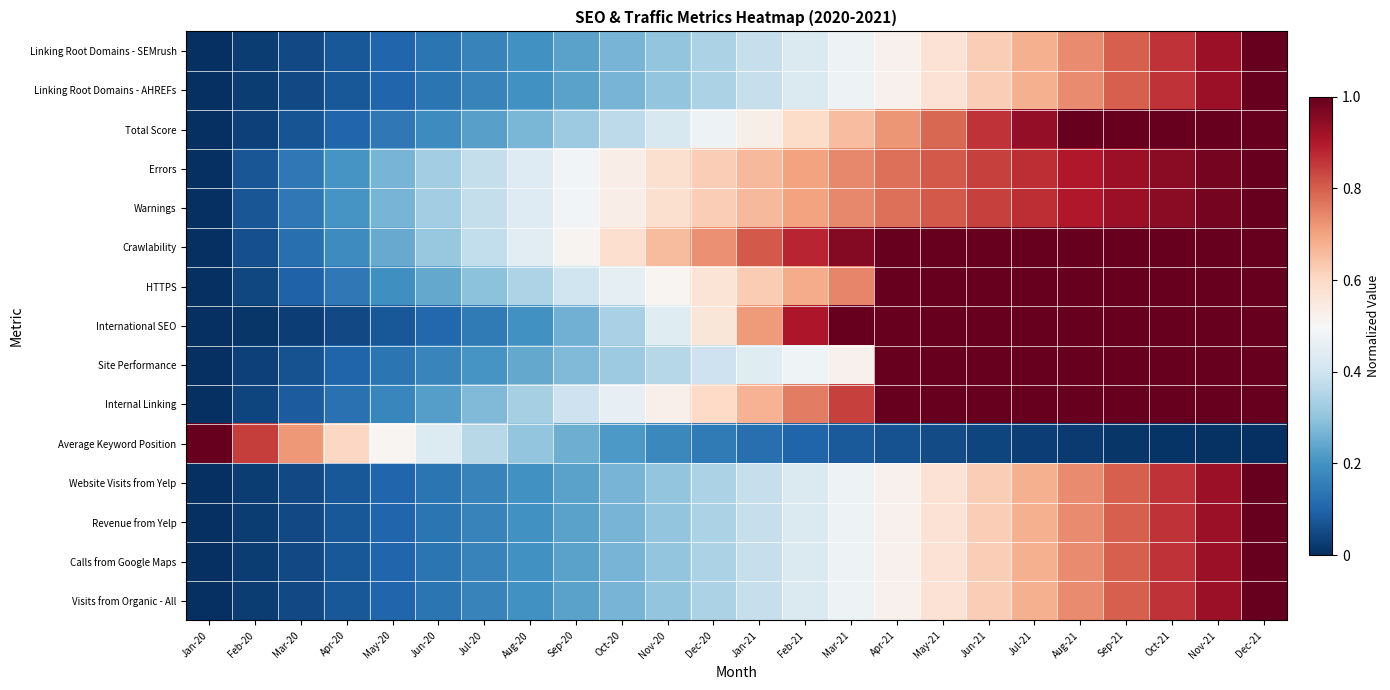

Reading right to left, what are all the values shown in this chart?

Linking Root Domains - SEMrush: Dec-21=1.0	Nov-21=0.9	Oct-21=0.9	Sep-21=0.8	Aug-21=0.7	Jul-21=0.7	Jun-21=0.6	May-21=0.6	Apr-21=0.5	Mar-21=0.5	Feb-21=0.4	Jan-21=0.4	Dec-20=0.3	Nov-20=0.3	Oct-20=0.3	Sep-20=0.2	Aug-20=0.2	Jul-20=0.2	Jun-20=0.1	May-20=0.1	Apr-20=0.1	Mar-20=0.0	Feb-20=0.0	Jan-20=0.0
Linking Root Domains - AHREFs: Dec-21=1.0	Nov-21=0.9	Oct-21=0.9	Sep-21=0.8	Aug-21=0.7	Jul-21=0.7	Jun-21=0.6	May-21=0.6	Apr-21=0.5	Mar-21=0.5	Feb-21=0.4	Jan-21=0.4	Dec-20=0.3	Nov-20=0.3	Oct-20=0.3	Sep-20=0.2	Aug-20=0.2	Jul-20=0.2	Jun-20=0.1	May-20=0.1	Apr-20=0.1	Mar-20=0.0	Feb-20=0.0	Jan-20=0.0
Total Score: Dec-21=1.0	Nov-21=1.0	Oct-21=1.0	Sep-21=1.0	Aug-21=1.0	Jul-21=0.9	Jun-21=0.9	May-21=0.8	Apr-21=0.7	Mar-21=0.7	Feb-21=0.6	Jan-21=0.5	Dec-20=0.5	Nov-20=0.4	Oct-20=0.4	Sep-20=0.3	Aug-20=0.3	Jul-20=0.2	Jun-20=0.2	May-20=0.1	Apr-20=0.1	Mar-20=0.1	Feb-20=0.0	Jan-20=0.0
Errors: Dec-21=1.0	Nov-21=1.0	Oct-21=1.0	Sep-21=0.9	Aug-21=0.9	Jul-21=0.9	Jun-21=0.8	May-21=0.8	Apr-21=0.8	Mar-21=0.7	Feb-21=0.7	Jan-21=0.7	Dec-20=0.6	Nov-20=0.6	Oct-20=0.5	Sep-20=0.5	Aug-20=0.4	Jul-20=0.4	Jun-20=0.3	May-20=0.3	Apr-20=0.2	Mar-20=0.1	Feb-20=0.1	Jan-20=0.0
Warnings: Dec-21=1.0	Nov-21=1.0	Oct-21=1.0	Sep-21=0.9	Aug-21=0.9	Jul-21=0.9	Jun-21=0.8	May-21=0.8	Apr-21=0.8	Mar-21=0.7	Feb-21=0.7	Jan-21=0.7	Dec-20=0.6	Nov-20=0.6	Oct-20=0.5	Sep-20=0.5	Aug-20=0.4	Jul-20=0.4	Jun-20=0.3	May-20=0.3	Apr-20=0.2	Mar-20=0.1	Feb-20=0.1	Jan-20=0.0
Crawlability: Dec-21=1.0	Nov-21=1.0	Oct-21=1.0	Sep-21=1.0	Aug-21=1.0	Jul-21=1.0	Jun-21=1.0	May-21=1.0	Apr-21=1.0	Mar-21=1.0	Feb-21=0.9	Jan-21=0.8	Dec-20=0.7	Nov-20=0.7	Oct-20=0.6	Sep-20=0.5	Aug-20=0.4	Jul-20=0.4	Jun-20=0.3	May-20=0.2	Apr-20=0.2	Mar-20=0.1	Feb-20=0.1	Jan-20=0.0
HTTPS: Dec-21=1.0	Nov-21=1.0	Oct-21=1.0	Sep-21=1.0	Aug-21=1.0	Jul-21=1.0	Jun-21=1.0	May-21=1.0	Apr-21=1.0	Mar-21=0.7	Feb-21=0.7	Jan-21=0.6	Dec-20=0.6	Nov-20=0.5	Oct-20=0.5	Sep-20=0.4	Aug-20=0.3	Jul-20=0.3	Jun-20=0.2	May-20=0.2	Apr-20=0.1	Mar-20=0.1	Feb-20=0.0	Jan-20=0.0
International SEO: Dec-21=1.0	Nov-21=1.0	Oct-21=1.0	Sep-21=1.0	Aug-21=1.0	Jul-21=1.0	Jun-21=1.0	May-21=1.0	Apr-21=1.0	Mar-21=1.0	Feb-21=0.9	Jan-21=0.7	Dec-20=0.6	Nov-20=0.4	Oct-20=0.3	Sep-20=0.3	Aug-20=0.2	Jul-20=0.1	Jun-20=0.1	May-20=0.1	Apr-20=0.1	Mar-20=0.0	Feb-20=0.0	Jan-20=0.0
Site Performance: Dec-21=1.0	Nov-21=1.0	Oct-21=1.0	Sep-21=1.0	Aug-21=1.0	Jul-21=1.0	Jun-21=1.0	May-21=1.0	Apr-21=1.0	Mar-21=0.5	Feb-21=0.5	Jan-21=0.4	Dec-20=0.4	Nov-20=0.4	Oct-20=0.3	Sep-20=0.3	Aug-20=0.2	Jul-20=0.2	Jun-20=0.2	May-20=0.1	Apr-20=0.1	Mar-20=0.1	Feb-20=0.0	Jan-20=0.0
Internal Linking: Dec-21=1.0	Nov-21=1.0	Oct-21=1.0	Sep-21=1.0	Aug-21=1.0	Jul-21=1.0	Jun-21=1.0	May-21=1.0	Apr-21=1.0	Mar-21=0.8	Feb-21=0.8	Jan-21=0.7	Dec-20=0.6	Nov-20=0.5	Oct-20=0.5	Sep-20=0.4	Aug-20=0.3	Jul-20=0.3	Jun-20=0.2	May-20=0.2	Apr-20=0.1	Mar-20=0.1	Feb-20=0.0	Jan-20=0.0
Average Keyword Position: Dec-21=0.0	Nov-21=0.0	Oct-21=0.0	Sep-21=0.0	Aug-21=0.0	Jul-21=0.0	Jun-21=0.0	May-21=0.1	Apr-21=0.1	Mar-21=0.1	Feb-21=0.1	Jan-21=0.1	Dec-20=0.1	Nov-20=0.2	Oct-20=0.2	Sep-20=0.3	Aug-20=0.3	Jul-20=0.4	Jun-20=0.4	May-20=0.5	Apr-20=0.6	Mar-20=0.7	Feb-20=0.8	Jan-20=1.0
Website Visits from Yelp: Dec-21=1.0	Nov-21=0.9	Oct-21=0.9	Sep-21=0.8	Aug-21=0.7	Jul-21=0.7	Jun-21=0.6	May-21=0.6	Apr-21=0.5	Mar-21=0.5	Feb-21=0.4	Jan-21=0.4	Dec-20=0.3	Nov-20=0.3	Oct-20=0.3	Sep-20=0.2	Aug-20=0.2	Jul-20=0.2	Jun-20=0.1	May-20=0.1	Apr-20=0.1	Mar-20=0.0	Feb-20=0.0	Jan-20=0.0
Revenue from Yelp: Dec-21=1.0	Nov-21=0.9	Oct-21=0.9	Sep-21=0.8	Aug-21=0.7	Jul-21=0.7	Jun-21=0.6	May-21=0.6	Apr-21=0.5	Mar-21=0.5	Feb-21=0.4	Jan-21=0.4	Dec-20=0.3	Nov-20=0.3	Oct-20=0.3	Sep-20=0.2	Aug-20=0.2	Jul-20=0.2	Jun-20=0.1	May-20=0.1	Apr-20=0.1	Mar-20=0.0	Feb-20=0.0	Jan-20=0.0
Calls from Google Maps: Dec-21=1.0	Nov-21=0.9	Oct-21=0.9	Sep-21=0.8	Aug-21=0.7	Jul-21=0.7	Jun-21=0.6	May-21=0.6	Apr-21=0.5	Mar-21=0.5	Feb-21=0.4	Jan-21=0.4	Dec-20=0.3	Nov-20=0.3	Oct-20=0.3	Sep-20=0.2	Aug-20=0.2	Jul-20=0.2	Jun-20=0.1	May-20=0.1	Apr-20=0.1	Mar-20=0.0	Feb-20=0.0	Jan-20=0.0
Visits from Organic - All: Dec-21=1.0	Nov-21=0.9	Oct-21=0.9	Sep-21=0.8	Aug-21=0.7	Jul-21=0.7	Jun-21=0.6	May-21=0.6	Apr-21=0.5	Mar-21=0.5	Feb-21=0.4	Jan-21=0.4	Dec-20=0.3	Nov-20=0.3	Oct-20=0.3	Sep-20=0.2	Aug-20=0.2	Jul-20=0.2	Jun-20=0.1	May-20=0.1	Apr-20=0.1	Mar-20=0.0	Feb-20=0.0	Jan-20=0.0